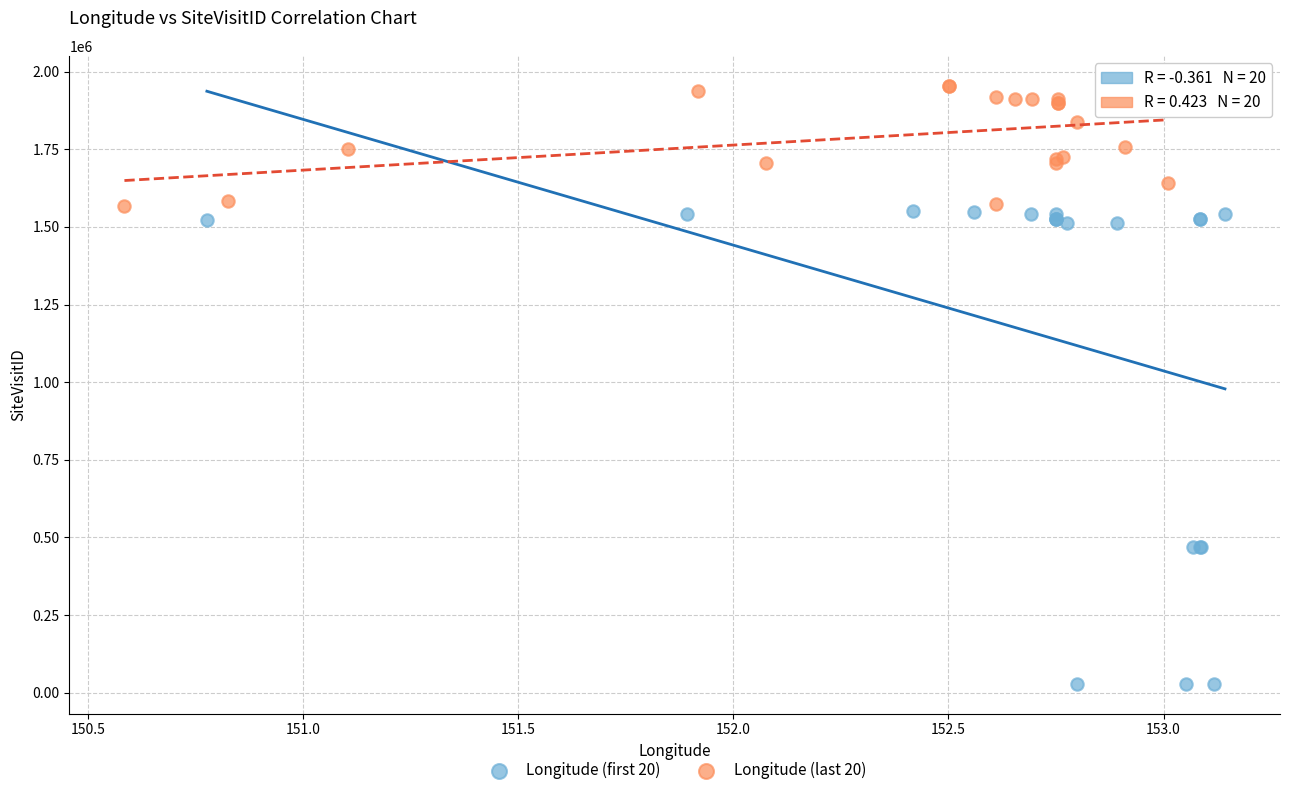

Which series reaches the maximum Y coordinate?

Longitude (last 20)